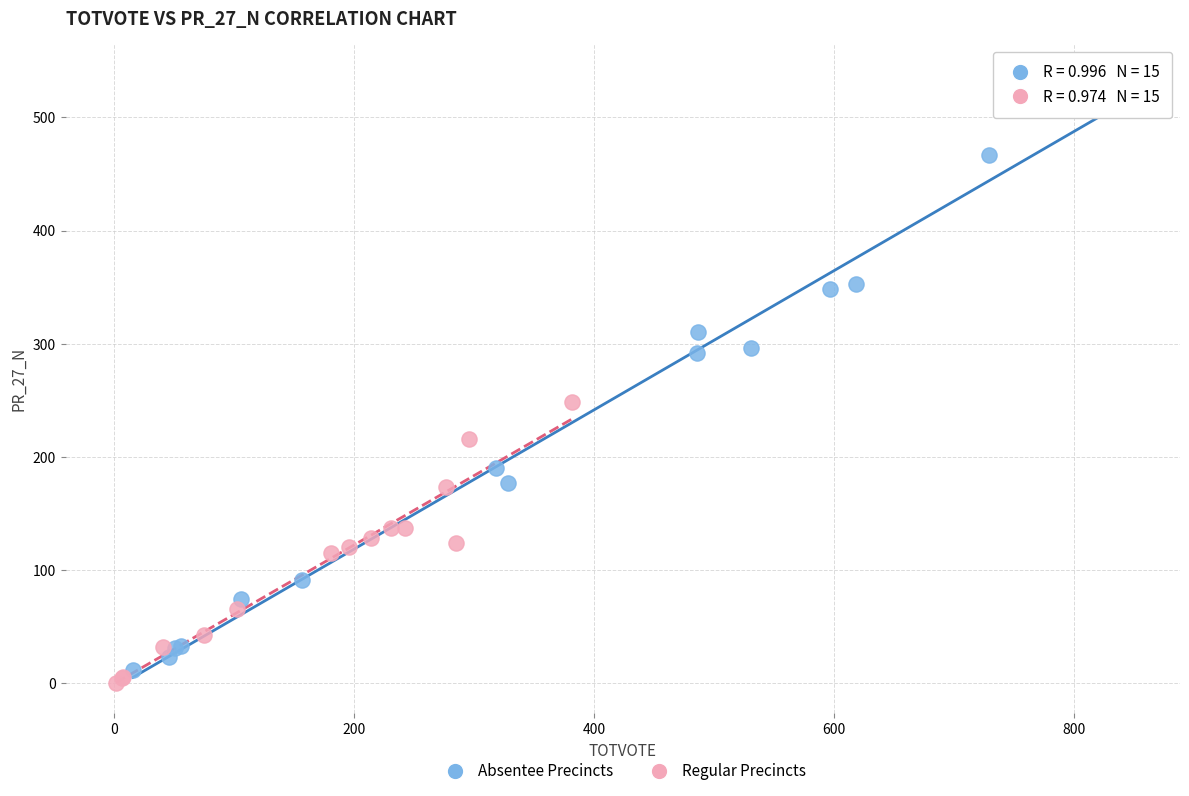

What are all the series names shown in the legend?

Absentee Precincts, Regular Precincts